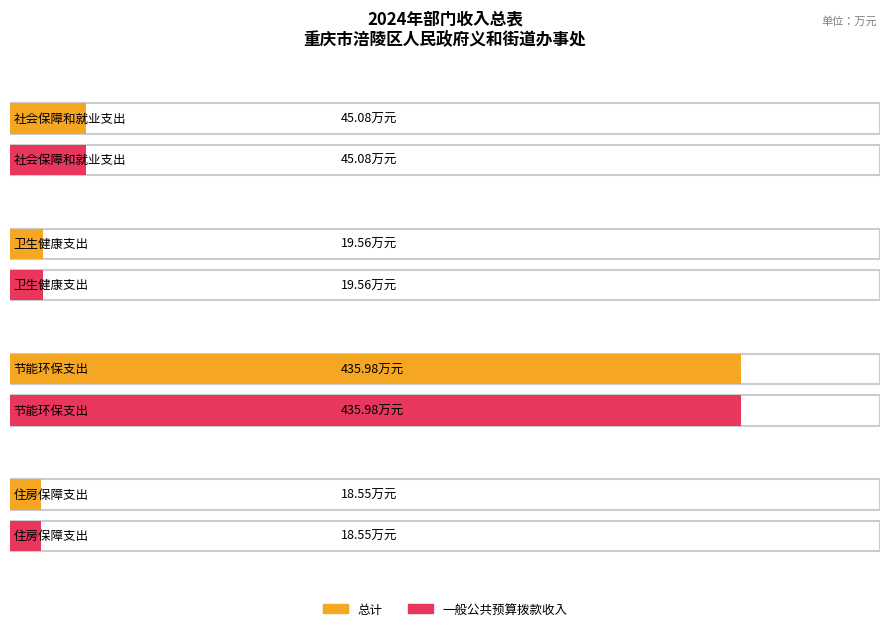

Which series has the widest spread of values?

总计